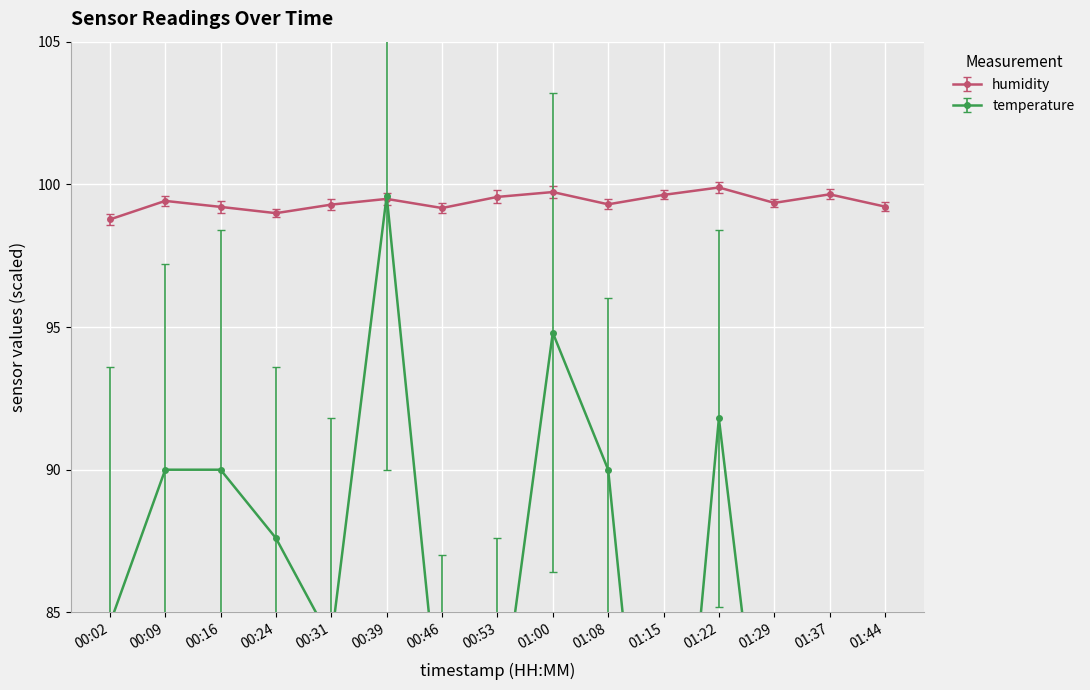

Is this an area chart (filled region under the line)?

No